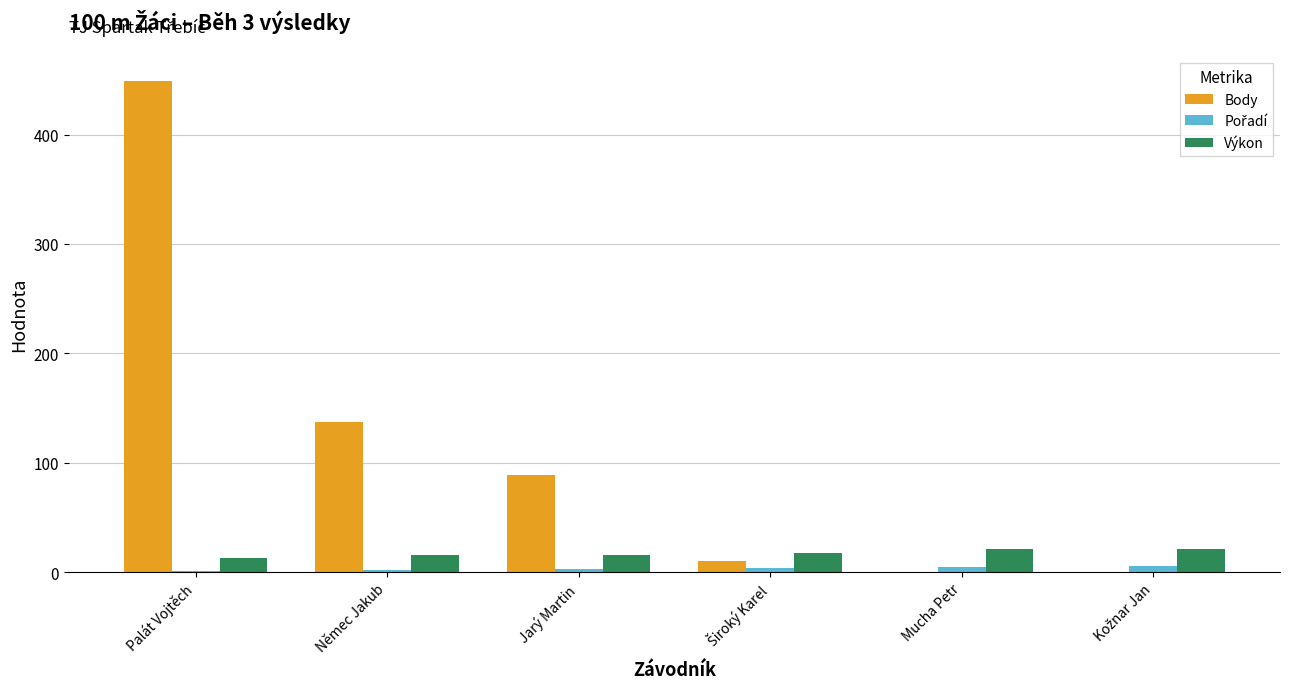

True or false: Body has a value of 89.0 at Jarý Martin.

True